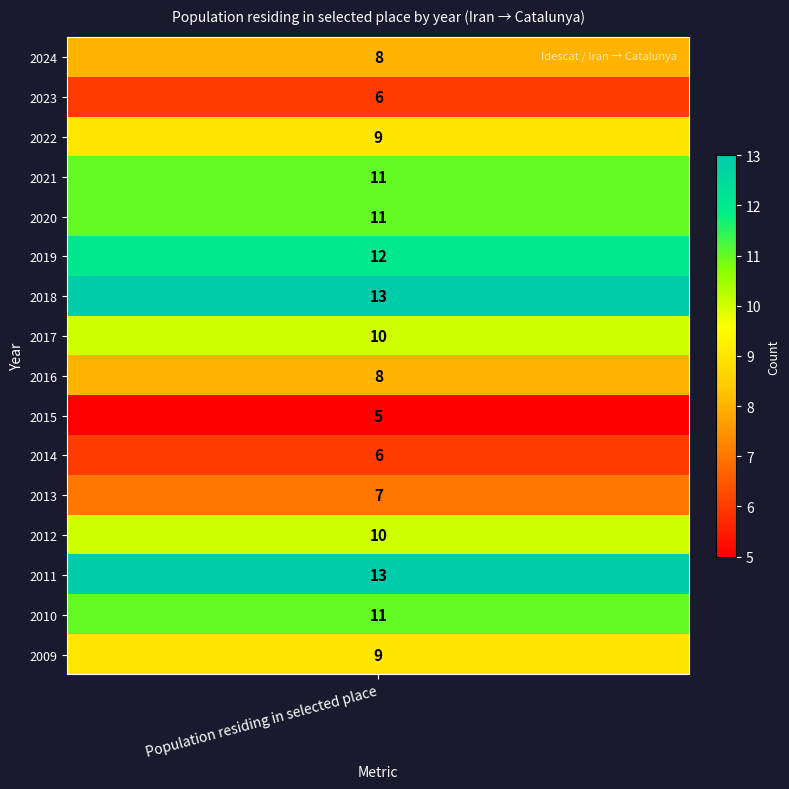

Rank the categories by value from highest to lowest.

2018, 2011, 2019, 2021, 2020, 2010, 2017, 2012, 2022, 2009, 2024, 2016, 2013, 2023, 2014, 2015